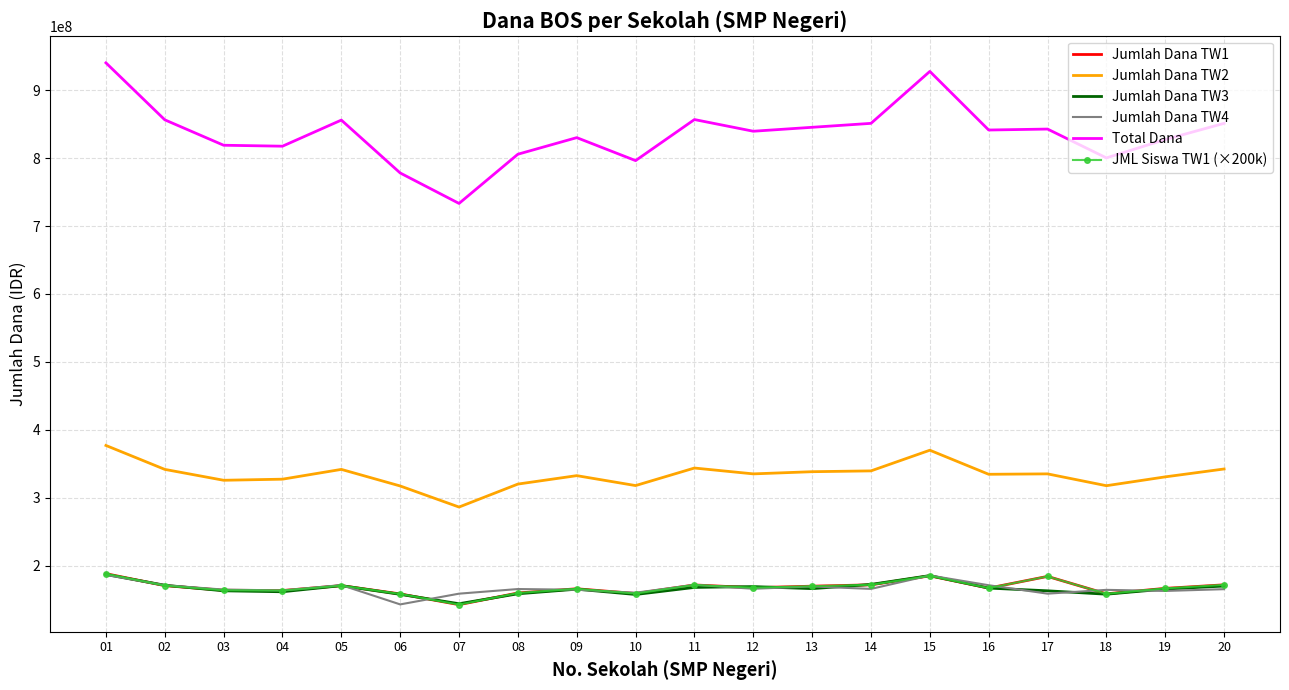

The Jumlah Dana TW1 series shows 62728312 at 12. True or false?

False